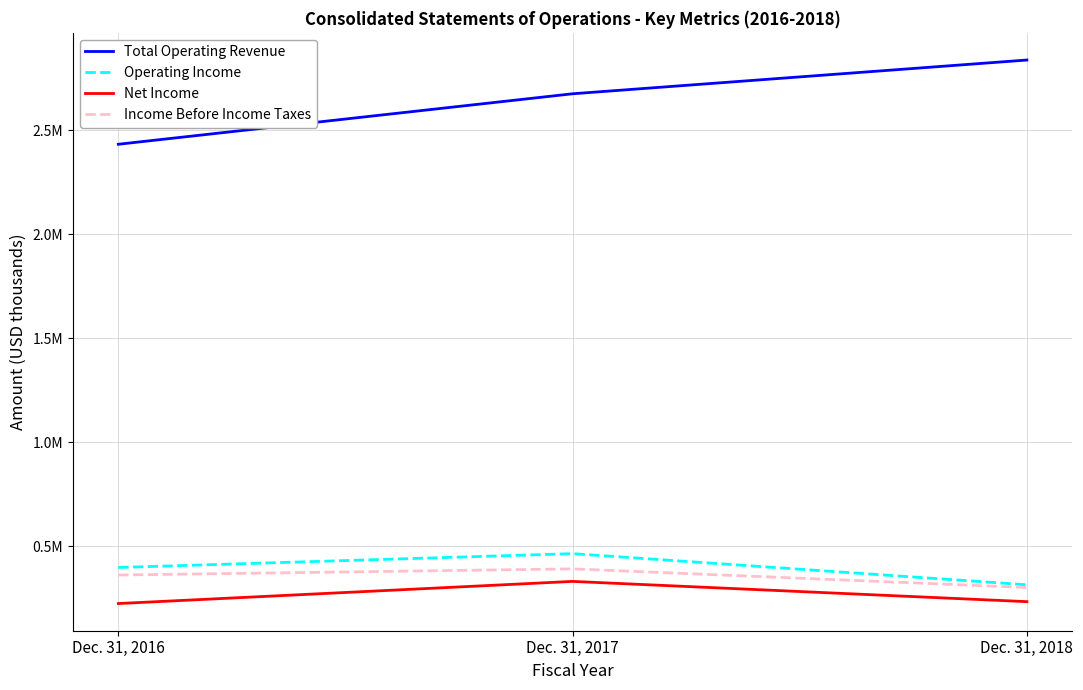

Reading left to right, what are all the values shown in this chart?

Total Operating Revenue: 2432413	2675145	2837411
Operating Income: 397487	464038	314368
Net Income: 224120	330610	233200
Income Before Income Taxes: 361219	390821	301158